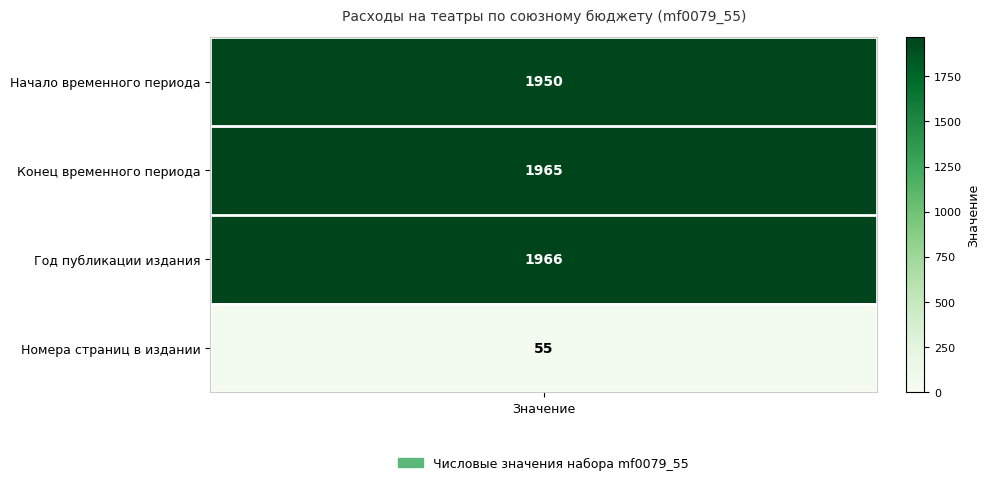

Is it true that the value at 3 is 55?

True